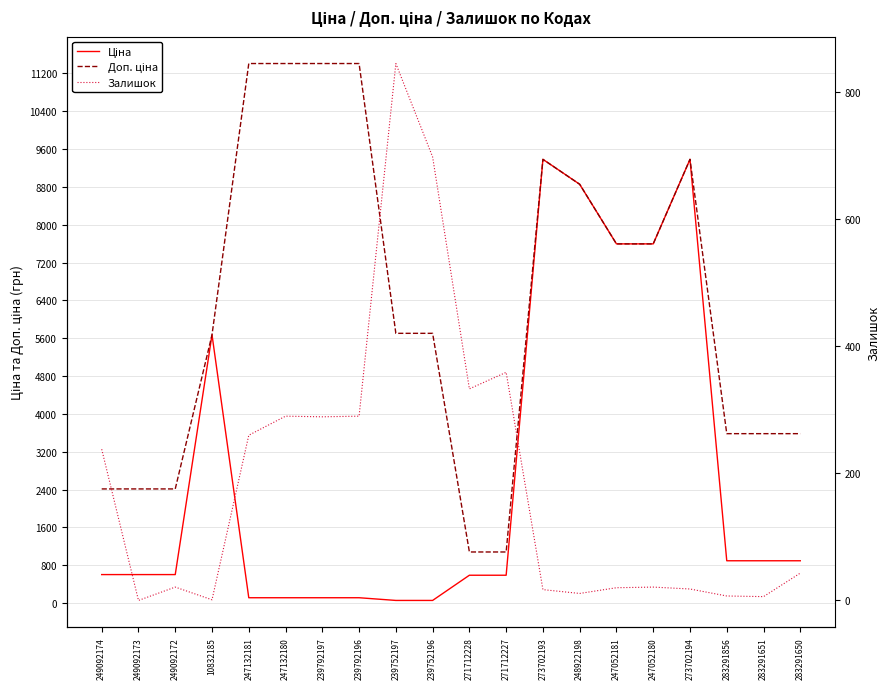

Rank the categories by Ціна value from lowest to highest.

239752197, 239752196, 247132181, 247132180, 239792197, 239792196, 271712228, 271712227, 249092174, 249092173, 249092172, 283291856, 283291651, 283291650, 10832185, 247052181, 247052180, 248922198, 273702193, 273702194